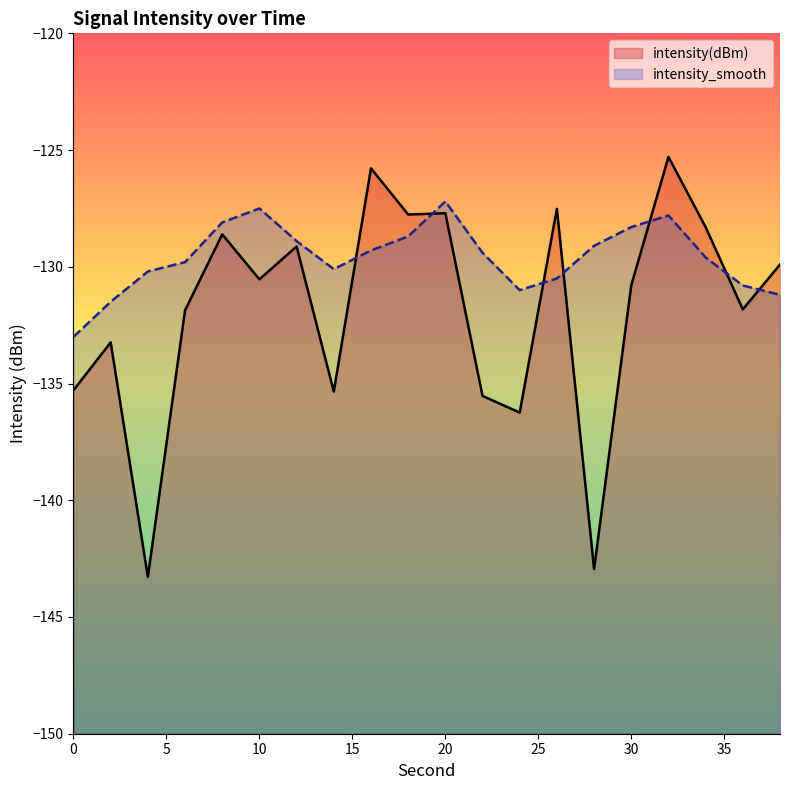

Rank the series by their average value, from lowest to highest.

intensity(dBm), intensity_smooth